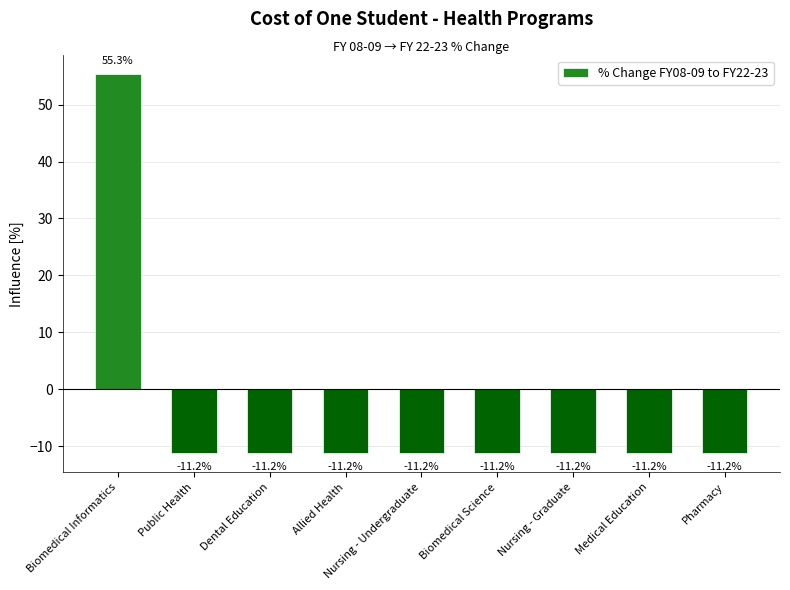

Reading left to right, list all the values displayed in this chart.

Biomedical Informatics=55.3	Public Health=-11.2	Dental Education=-11.2	Allied Health=-11.2	Nursing - Undergraduate=-11.2	Biomedical Science=-11.2	Nursing - Graduate=-11.2	Medical Education=-11.2	Pharmacy=-11.2